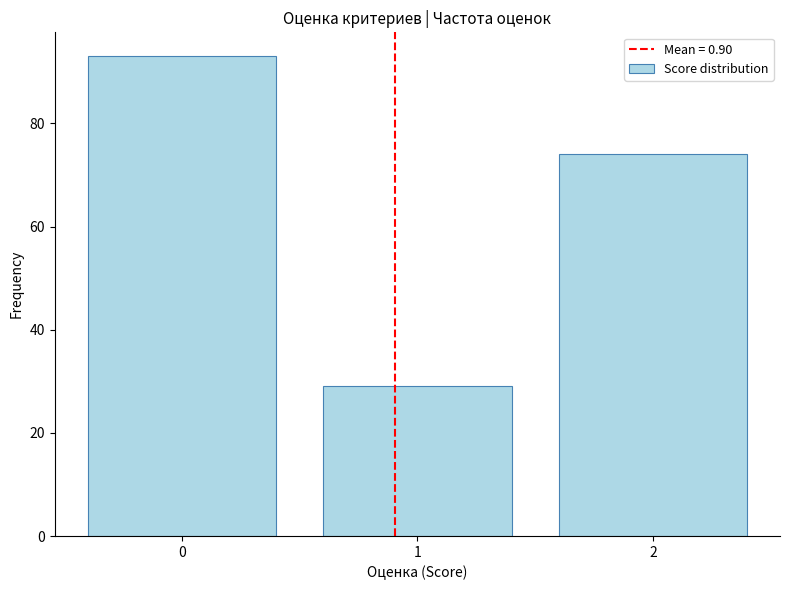

Reading left to right, list every bar in this chart as the range it spans on the x-axis followed by its height. The values are not printed on the chart, so give them approximately, as read against the axis.

-0.5 to 0.5: 94
0.5 to 1.5: 30
1.5 to 2.5: 74